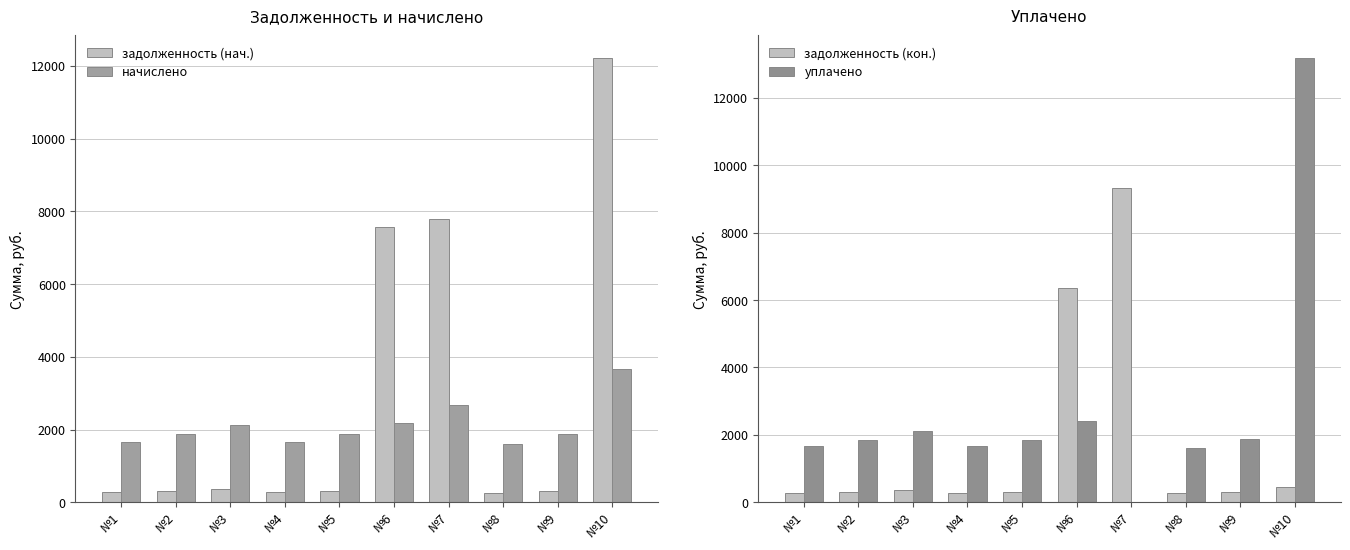

How many groups of bars are there?

10